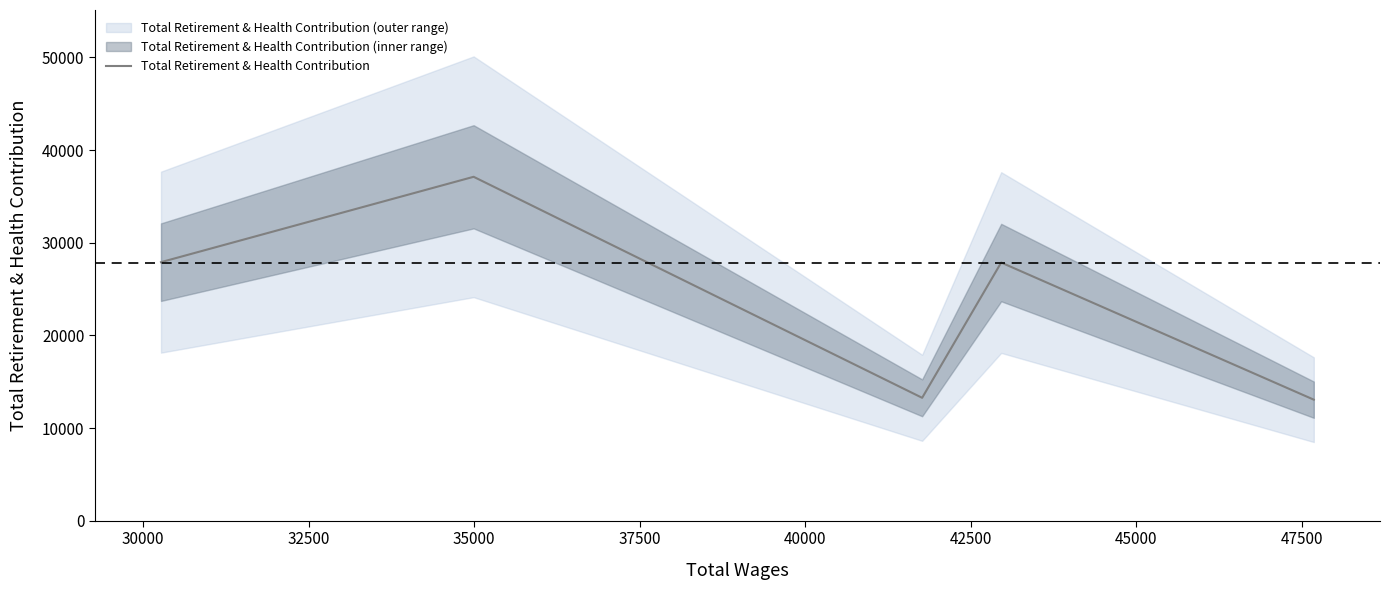

What is the maximum value for Total Retirement & Health Contribution?

37119